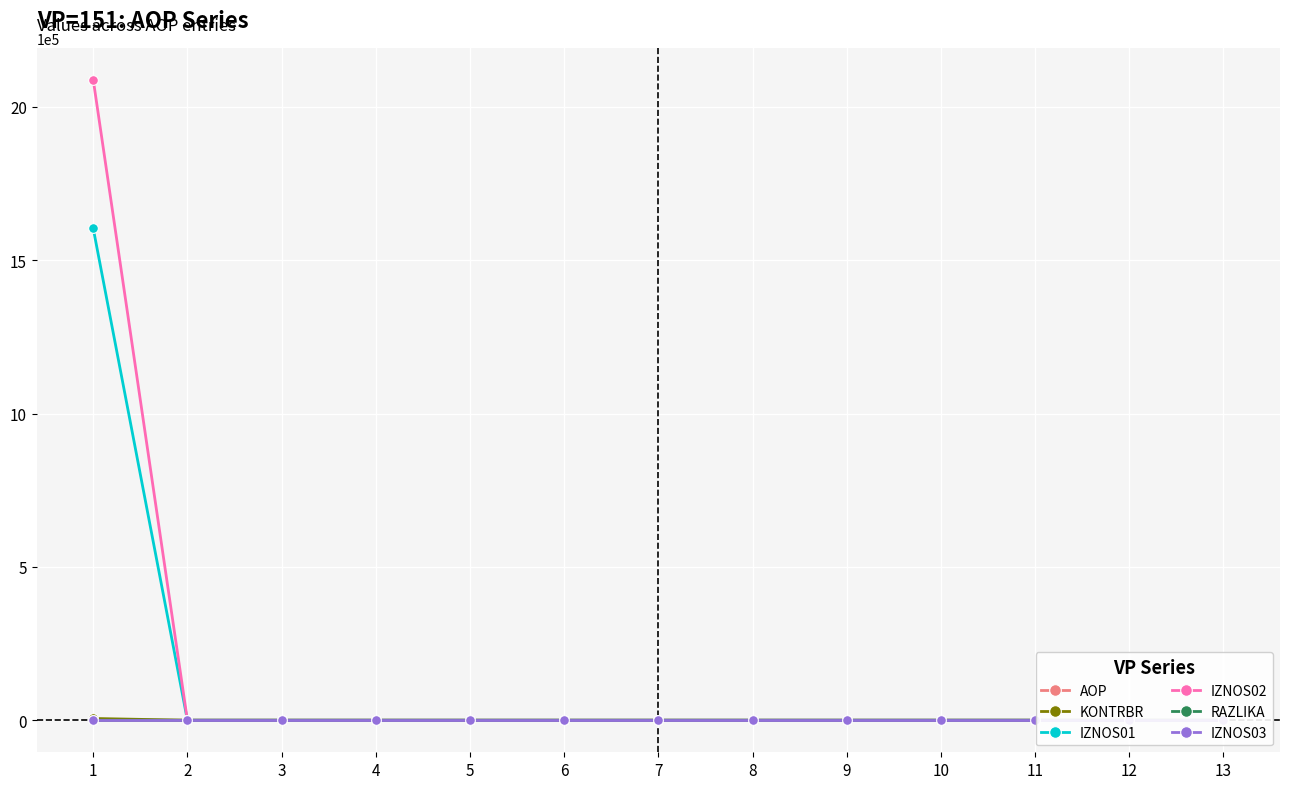

What is the sum of all RAZLIKA values?

0.5